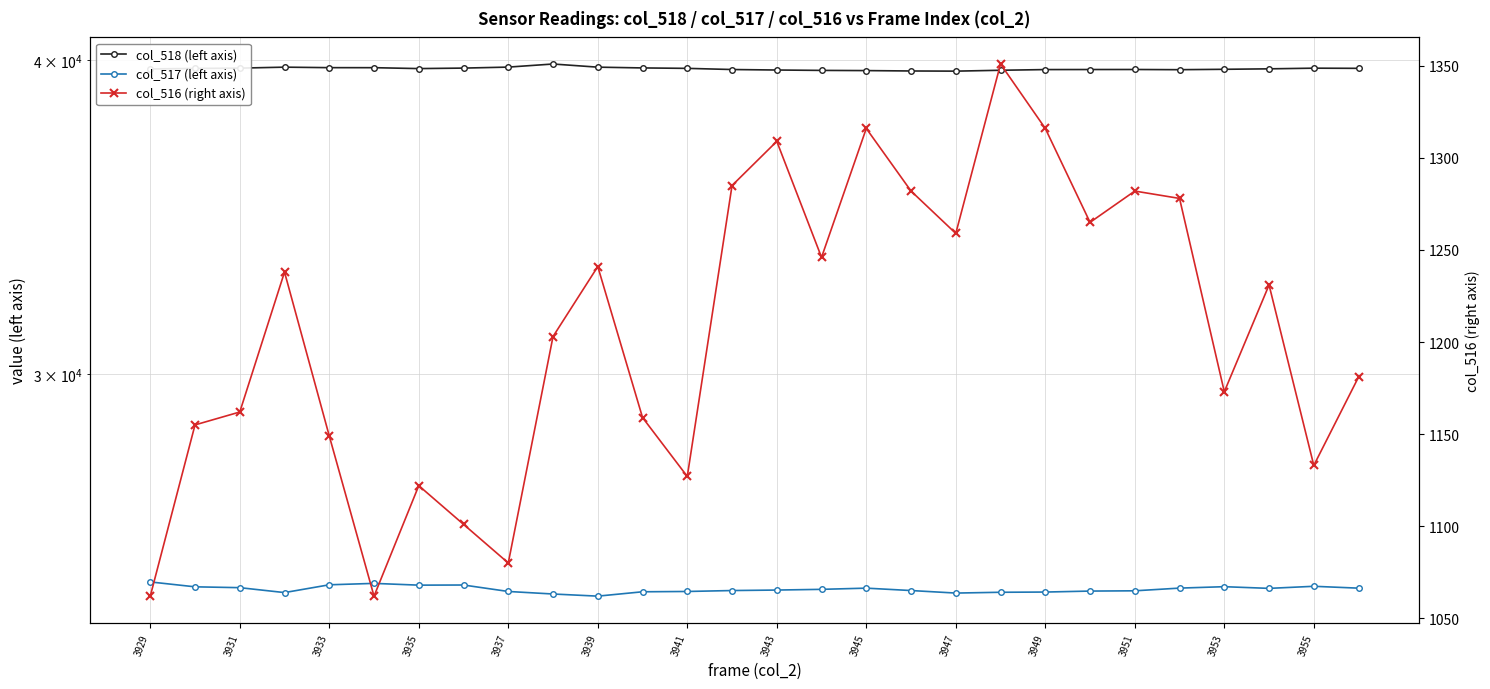

What are all the series names shown in the legend?

col_518 (left axis), col_517 (left axis), col_516 (right axis)